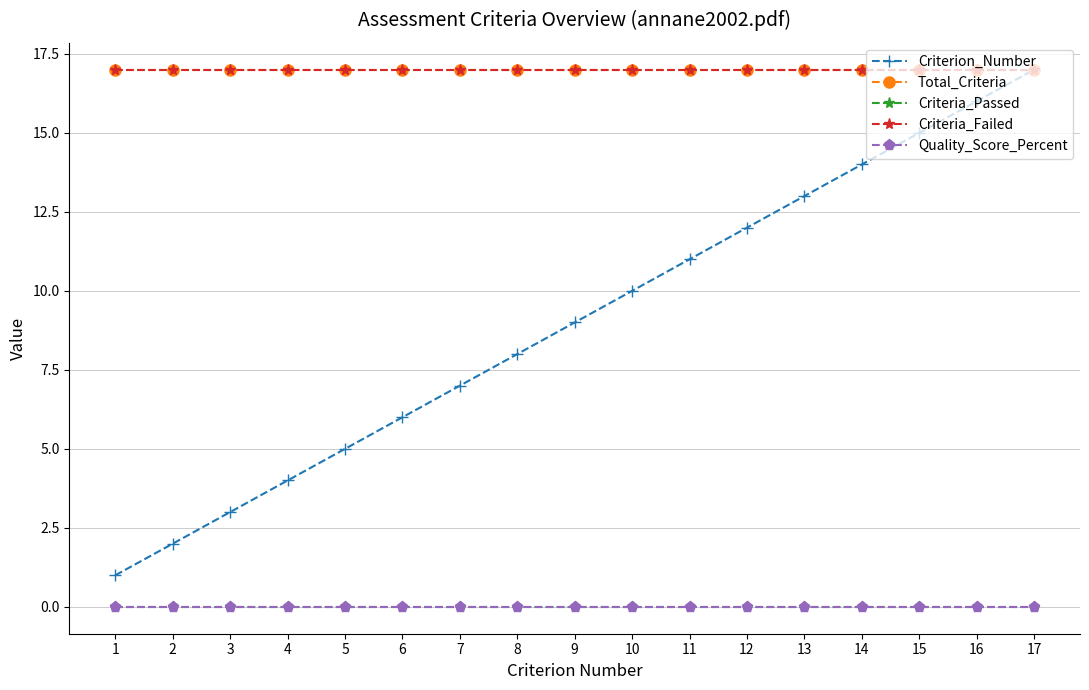

True or false: Quality_Score_Percent and Criterion_Number cross at least once.

False